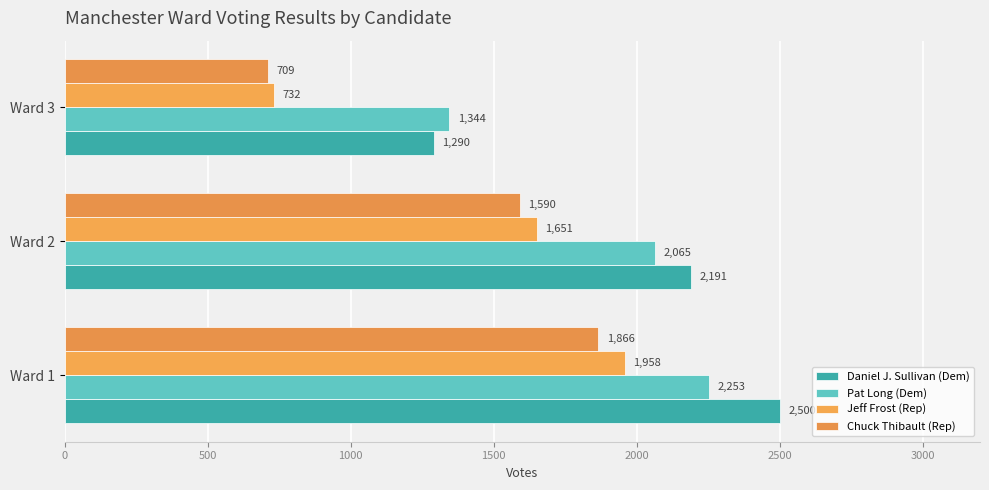

How many data points in Jeff Frost (Rep) are less than 1651?

1